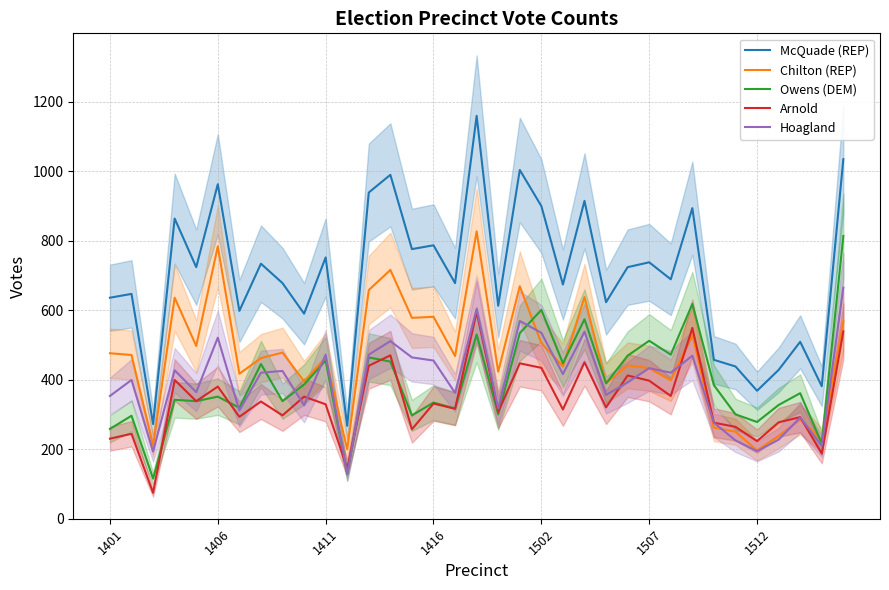

What is the greatest value displayed?

1160